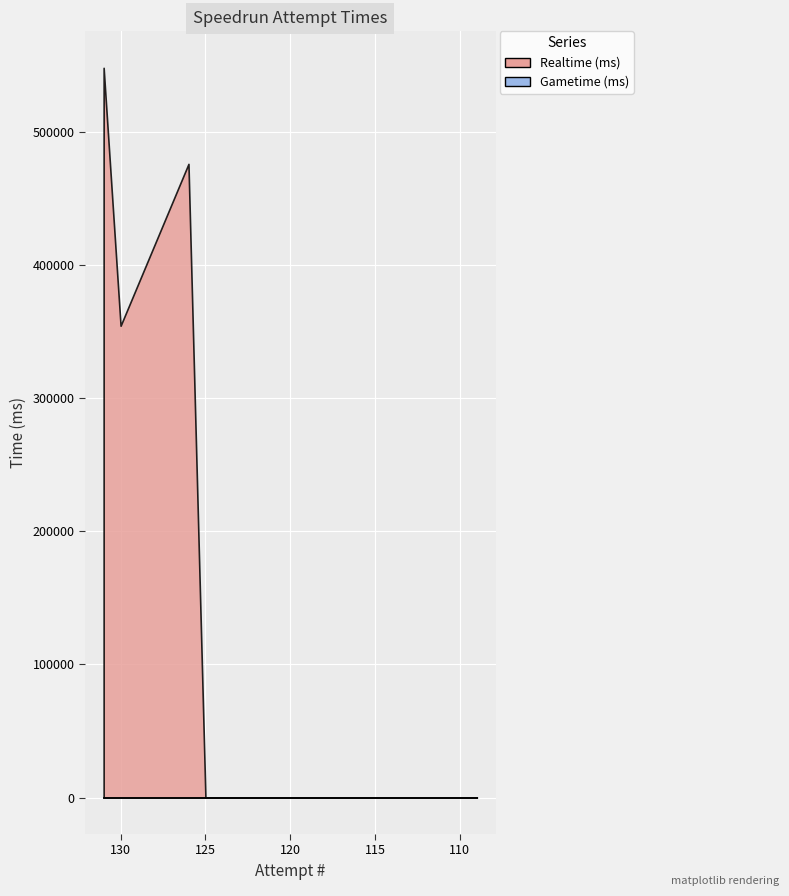

True or false: Gametime (ms) and Realtime (ms) cross at least once.

False